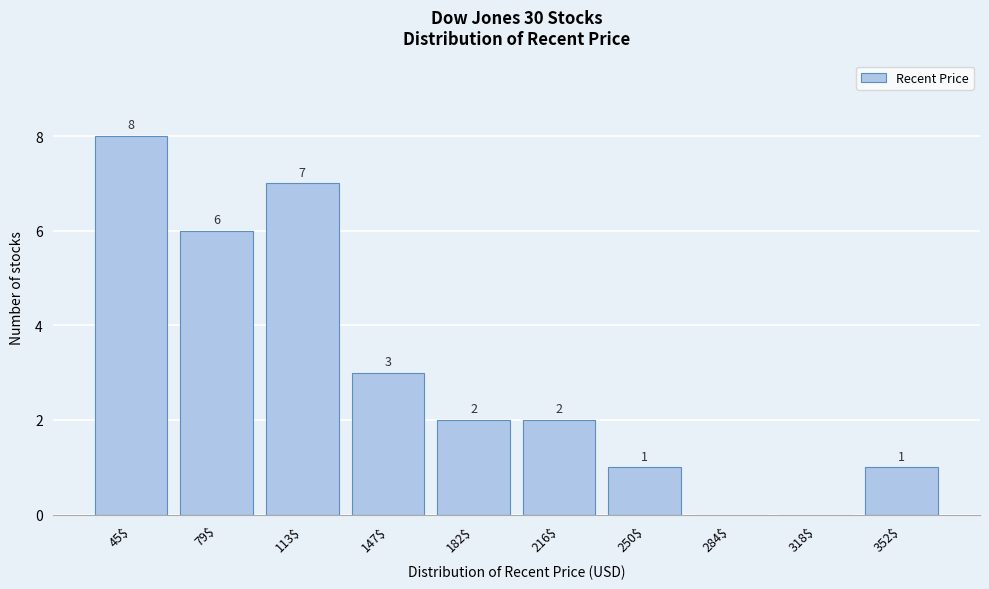

Which category has the highest value across all series?

45$